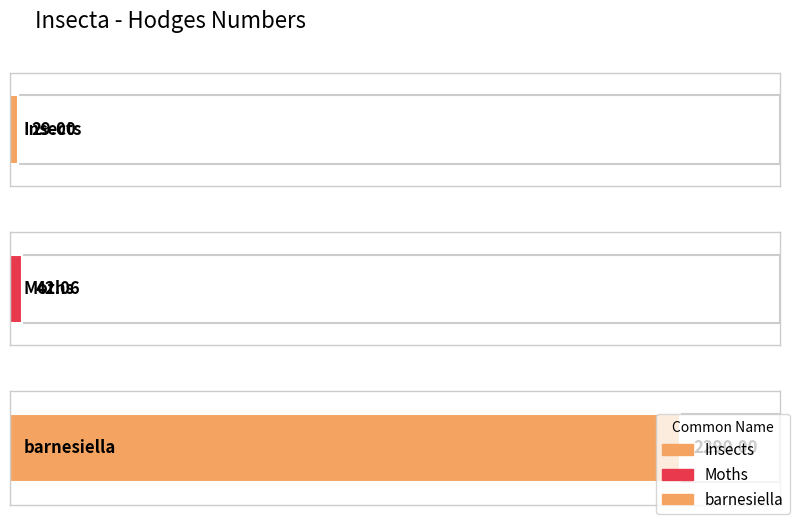

The chart shows a value of 3043.1 at barnesiella. True or false?

False